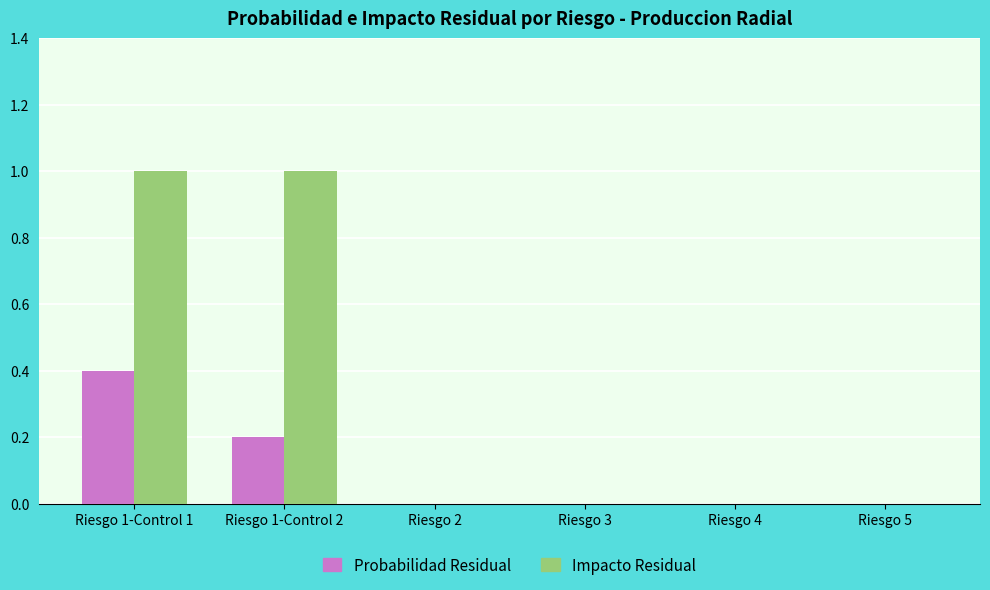

Which series changed the most between Riesgo 1-Control 1 and Riesgo 3?

Impacto Residual